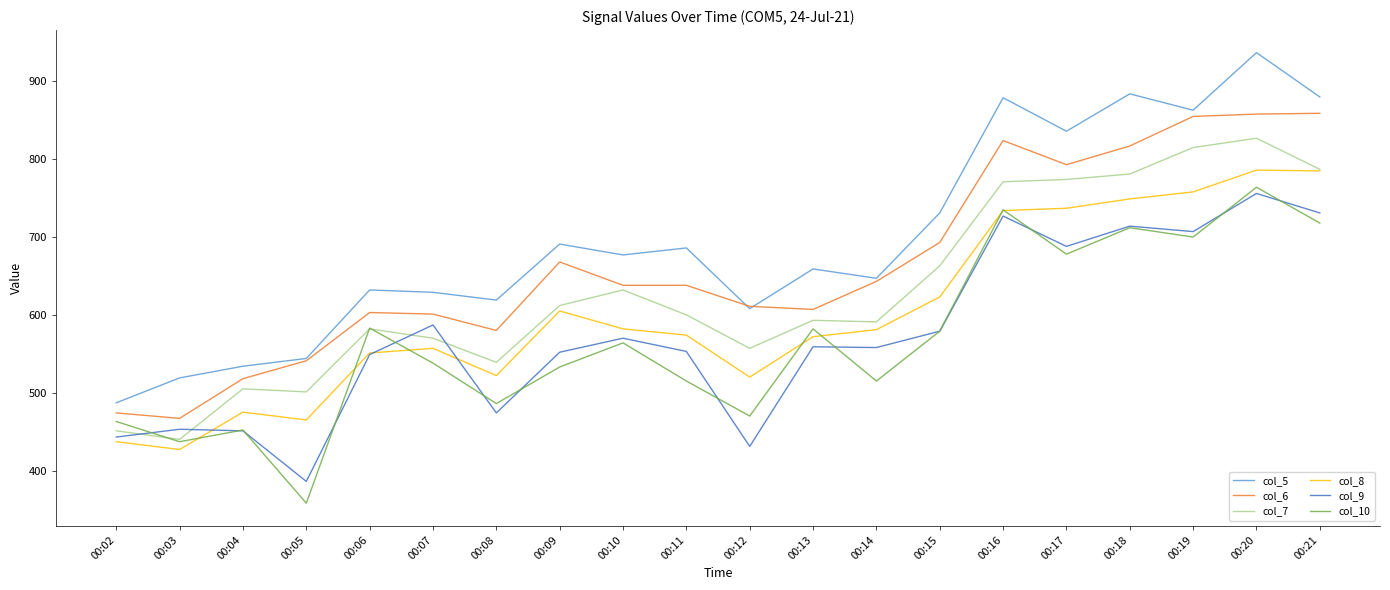

What is the difference between the col_9 values at 00:18 and 00:16?

13